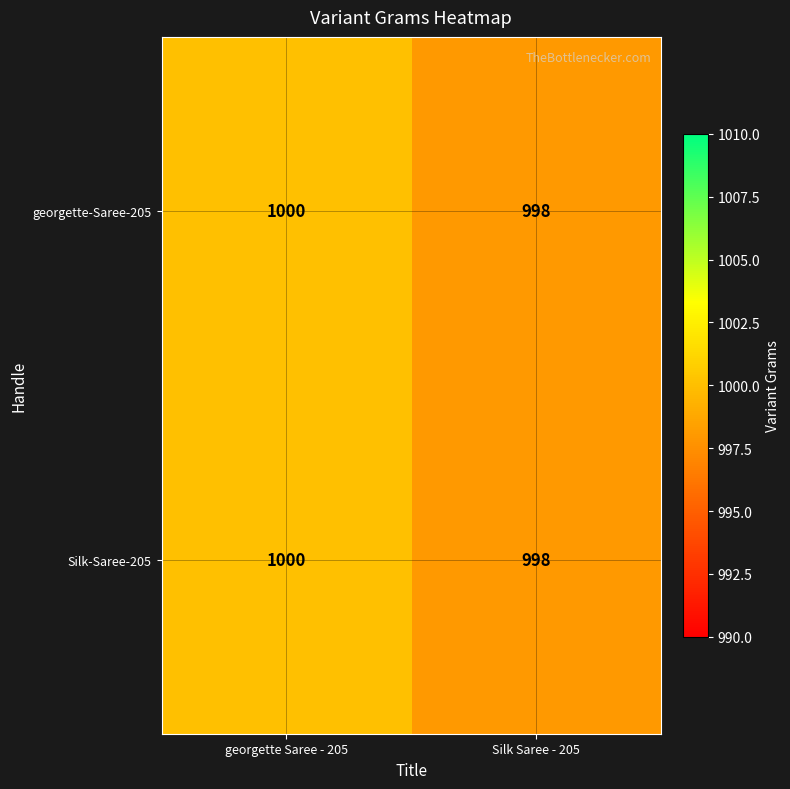

What is the sum of all Silk-Saree-205 values?

1998